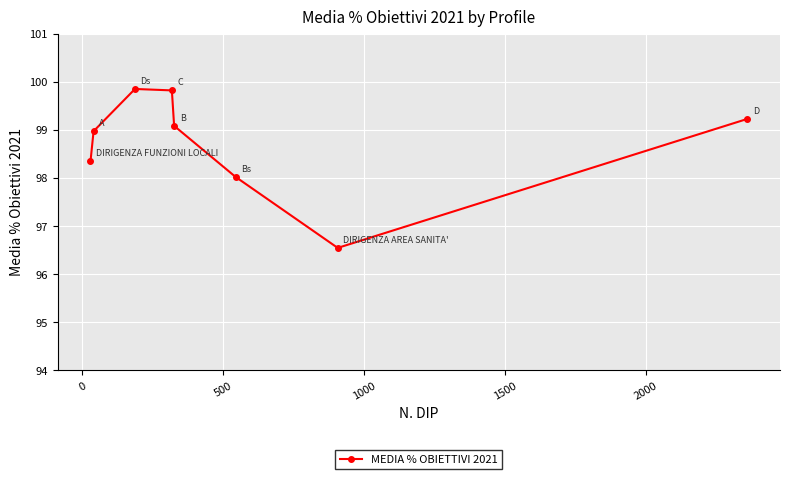

What is the sum of all values?

789.9